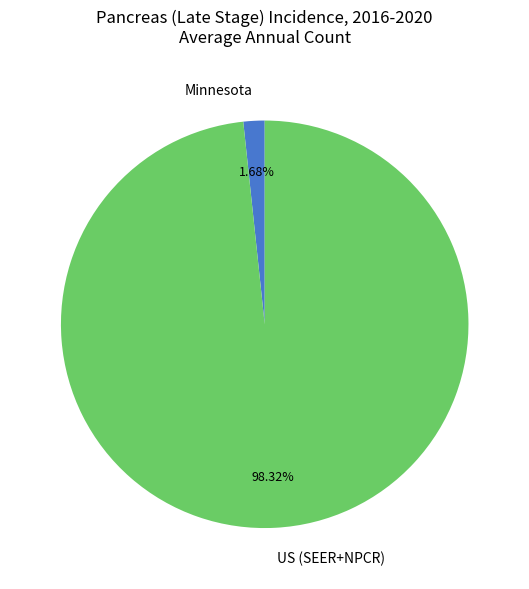

Rank the categories by value from lowest to highest.

Minnesota, US (SEER+NPCR)